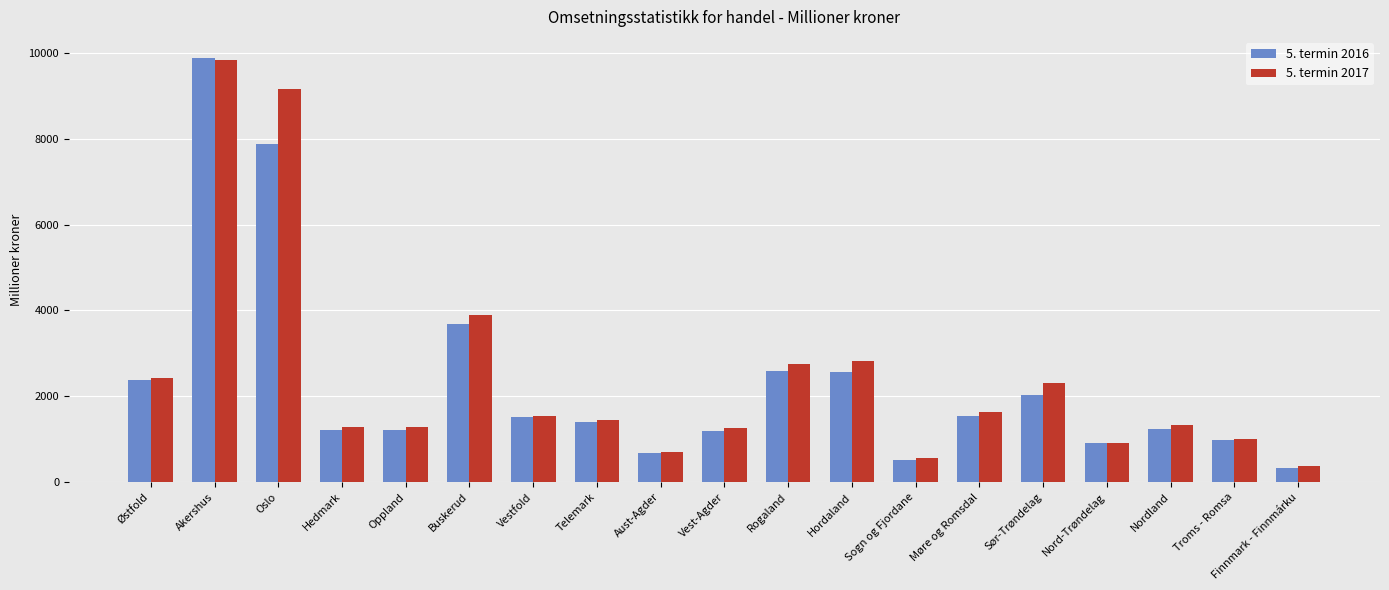

What is the spread (max minus min) of values at Møre og Romsdal?

80